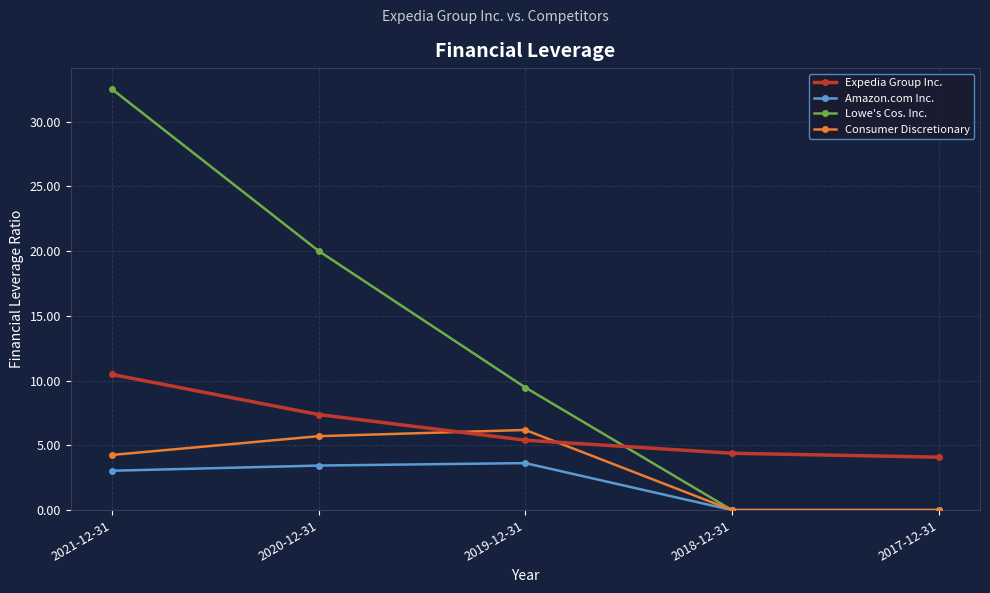

What is the label of the 4th point from the right?

2020-12-31